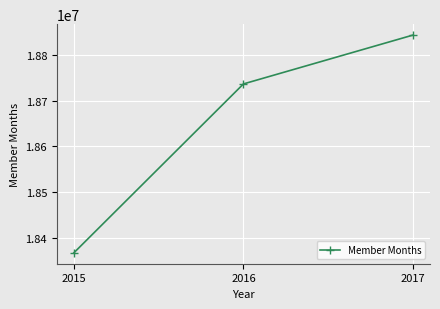

Rank the categories by value from highest to lowest.

2017, 2016, 2015